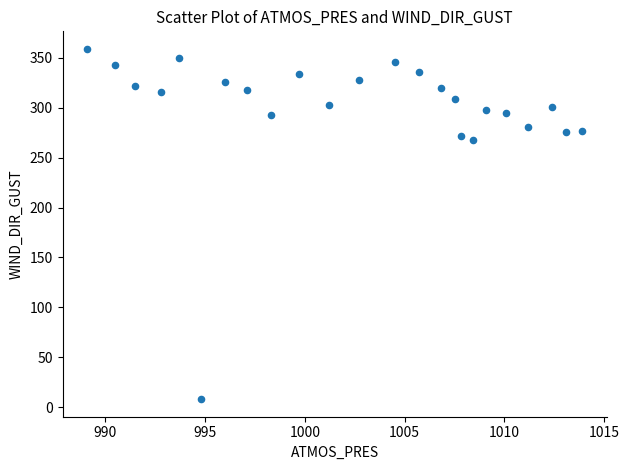

What is the range of Y values (max minus min)?

351